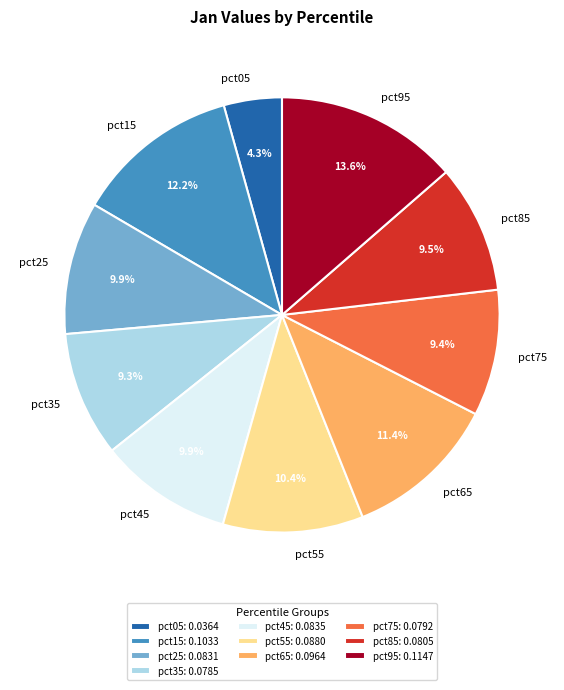

What percentage is the pct35 slice, to the nearest percent?

9%